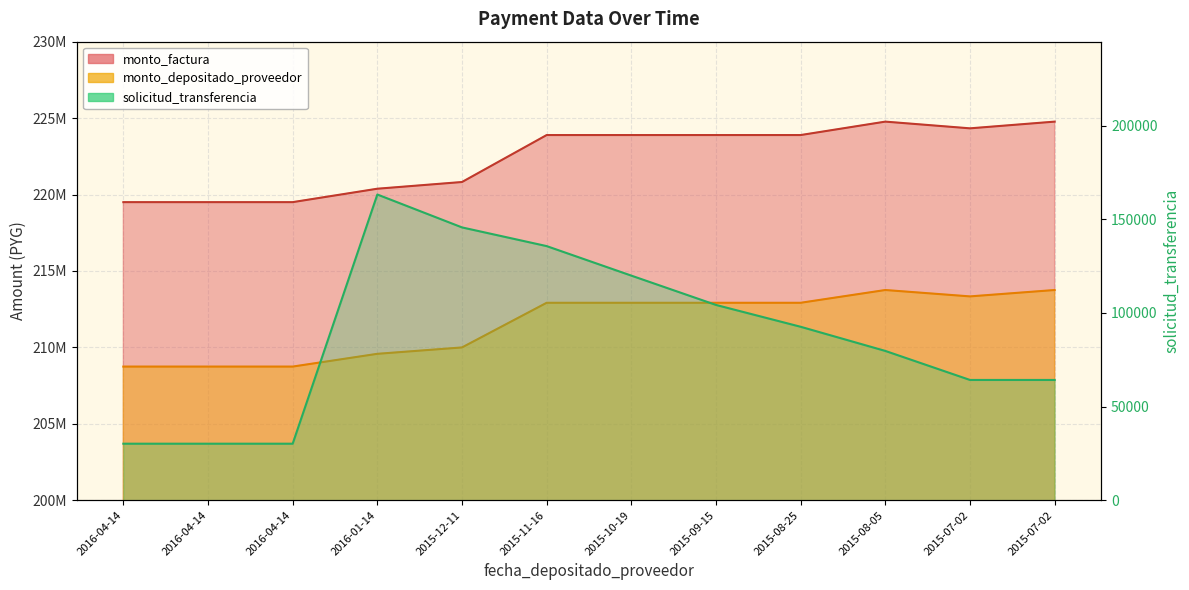

How many data points in monto_factura are above 223890000?

3